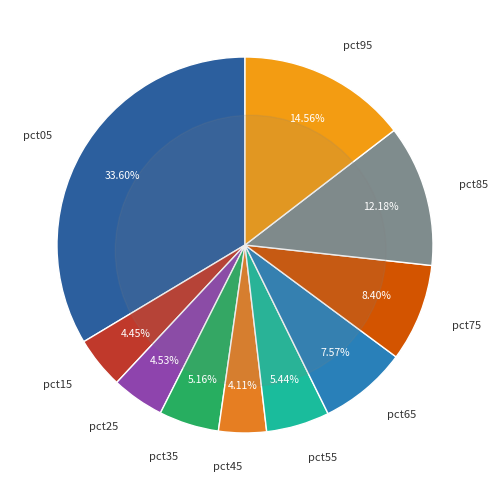

Which category has the smallest portion of the pie?

pct45